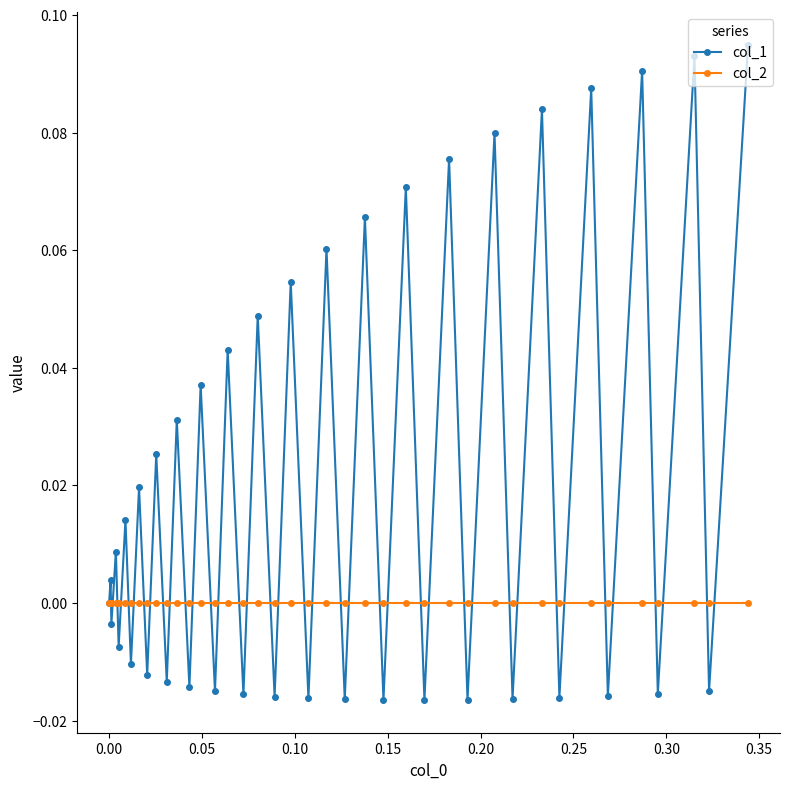

Which series has the largest total across all categories?

col_1